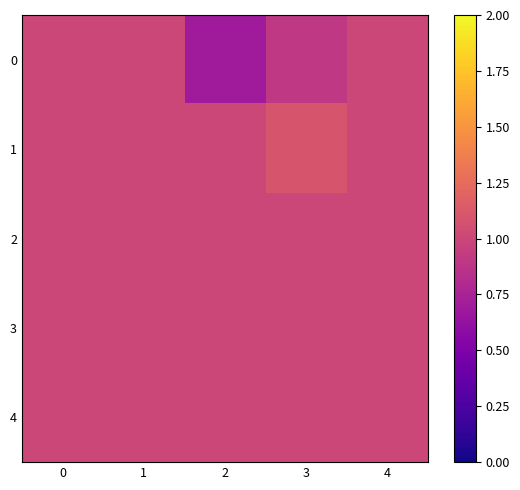

What is the total value across all series at 0?

5.0